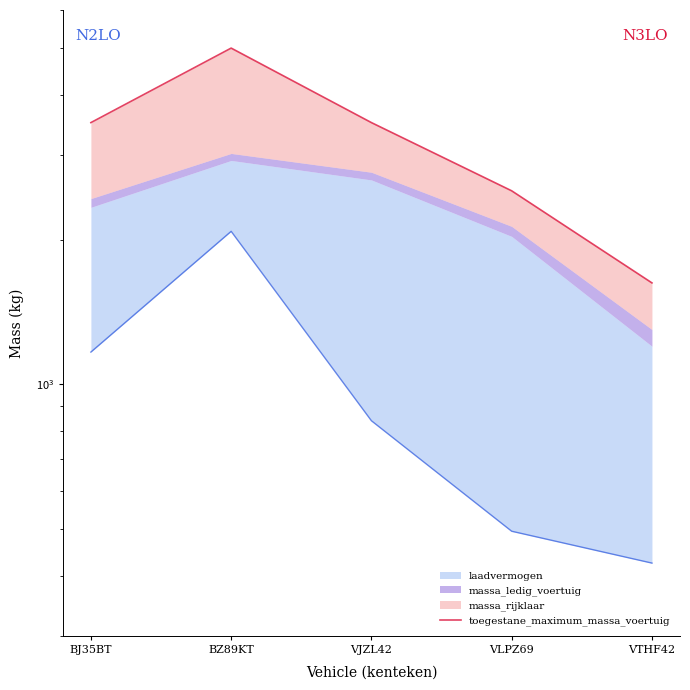

Reading right to left, extract all data points from this chart.

VTHF42=1625	VLPZ69=2525	VJZL42=3500	BZ89KT=5000	BJ35BT=3500